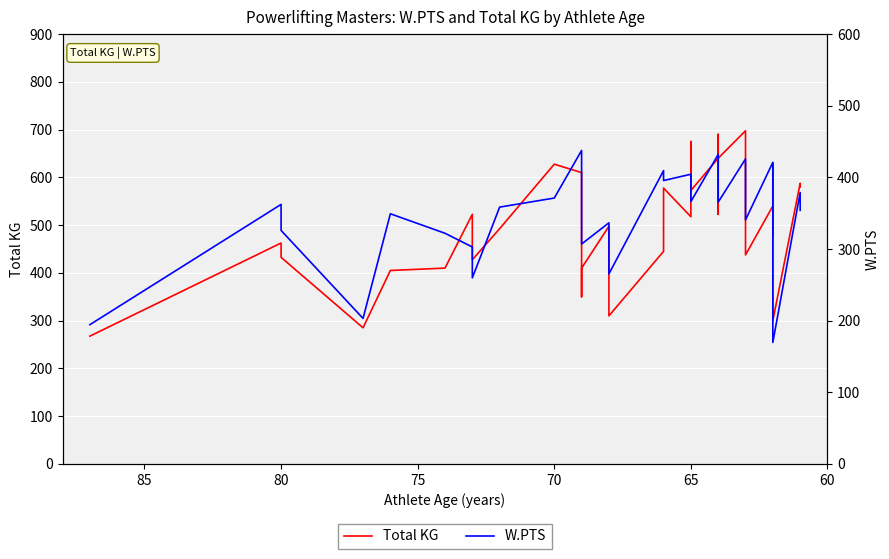

How many interior local peaks does the Total KG series have?

12